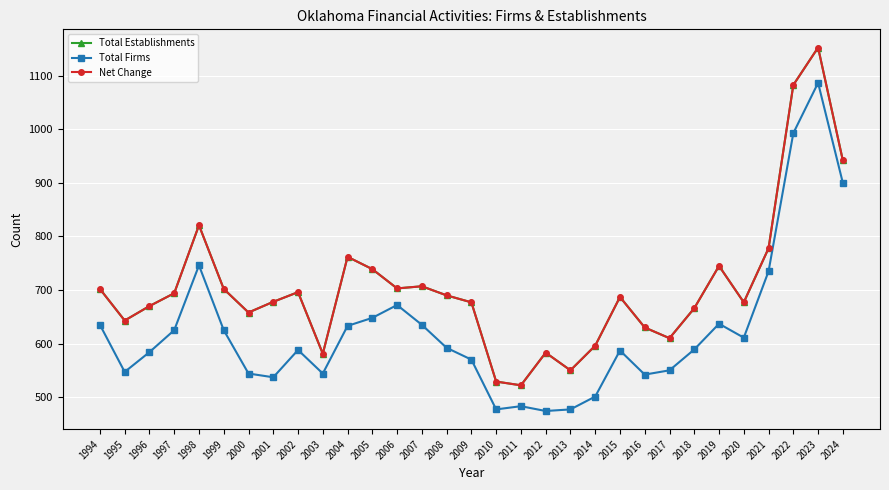

Which has a higher value, 2012 or 2003?

2012